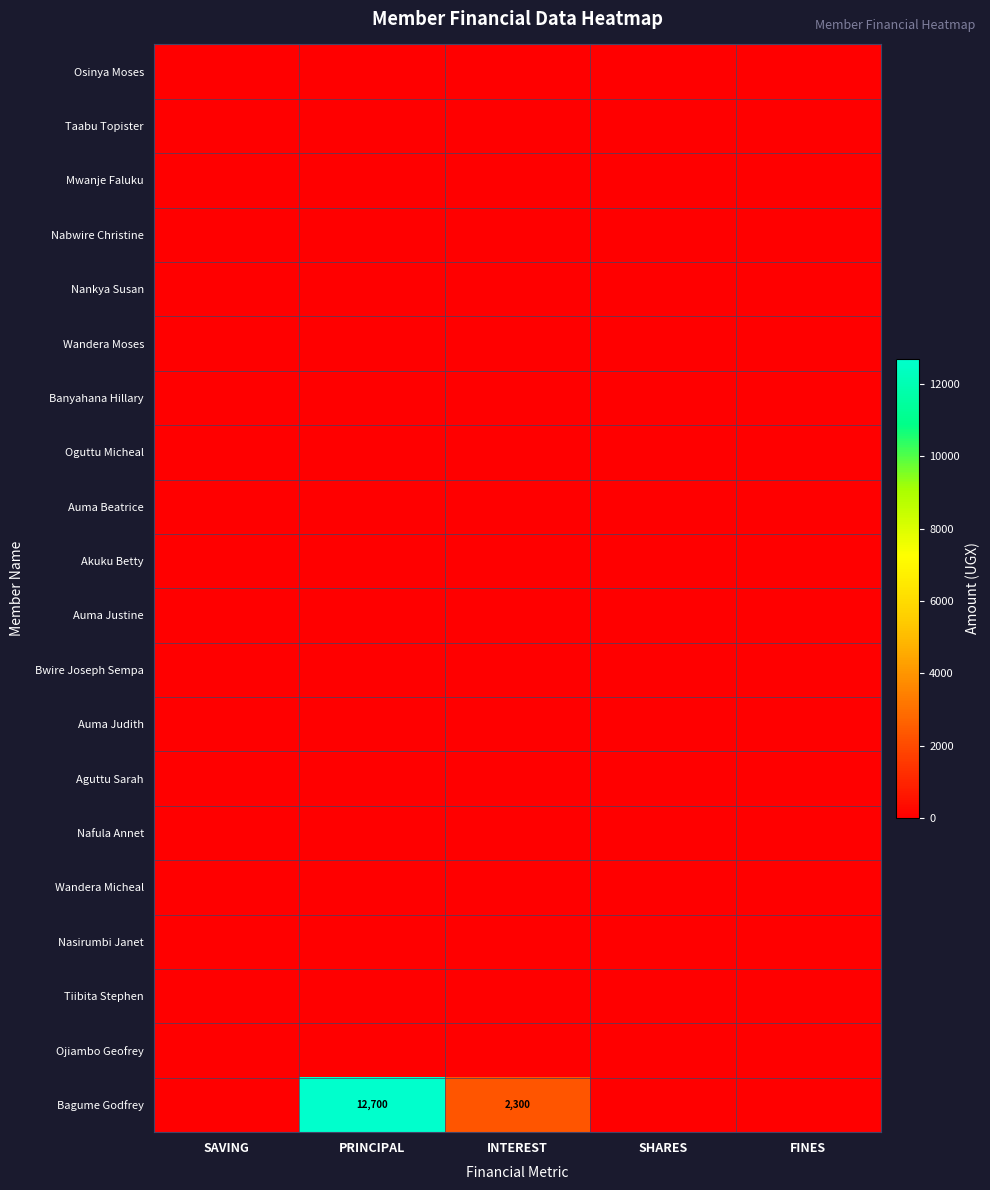

True or false: Bagume Godfrey has a value of 12700 at PRINCIPAL.

True